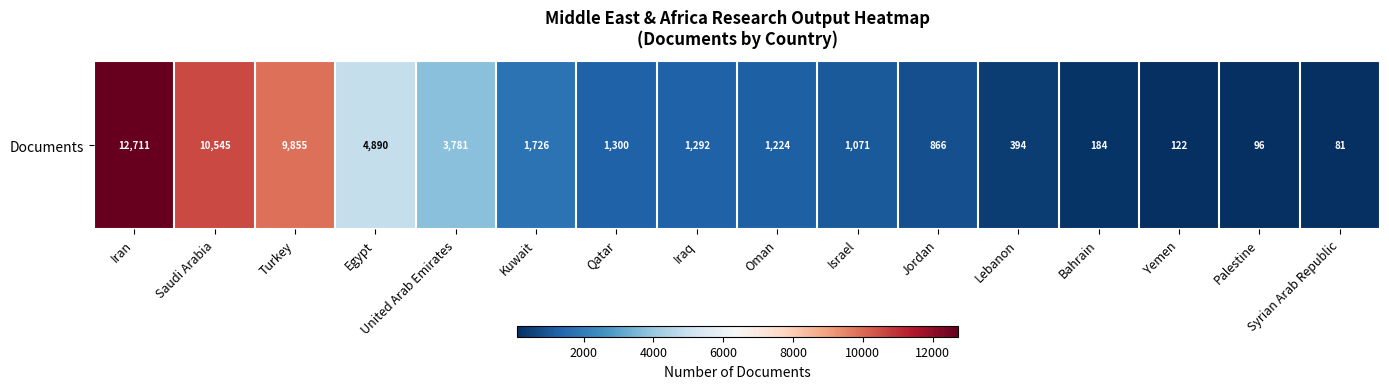

List the labels in order of value, smallest first.

Syrian Arab Republic, Palestine, Yemen, Bahrain, Lebanon, Jordan, Israel, Oman, Iraq, Qatar, Kuwait, United Arab Emirates, Egypt, Turkey, Saudi Arabia, Iran